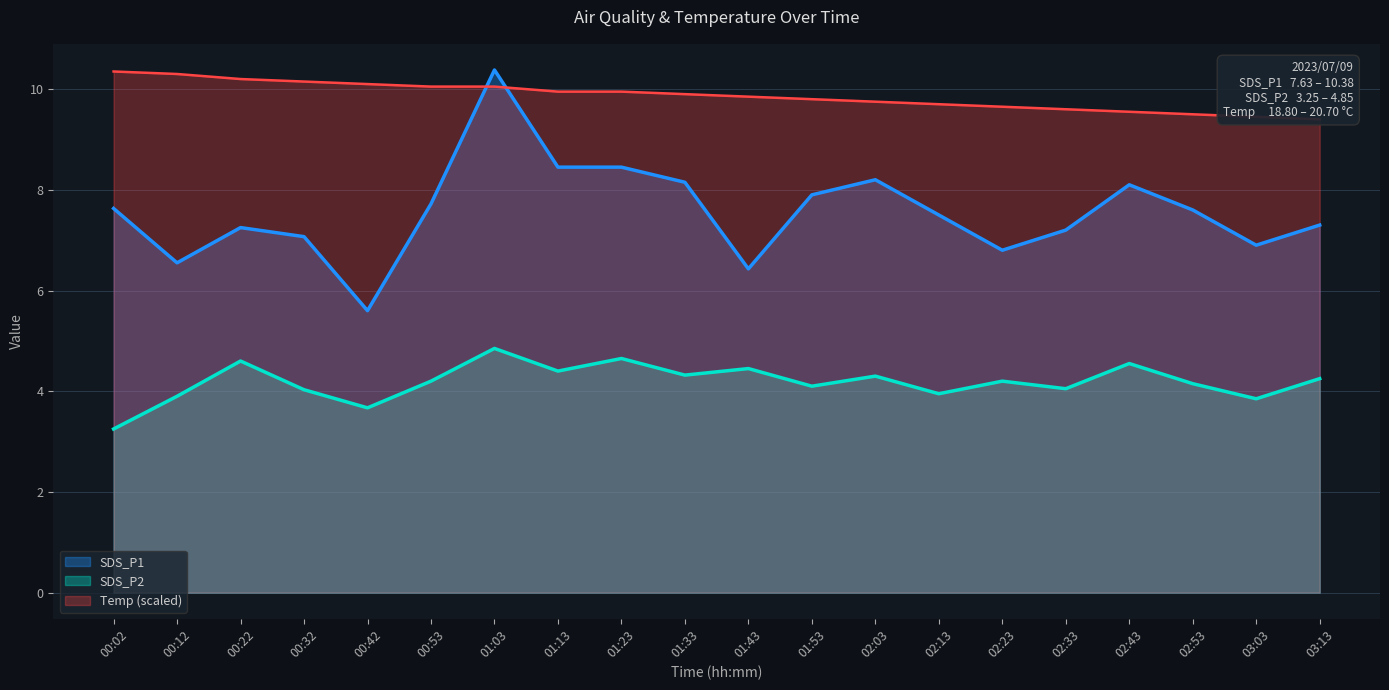

Reading right to left, what are all the values shown in this chart?

SDS_P1: 7.3	6.9	7.6	8.1	7.2	6.8	7.5	8.2	7.9	6.4	8.2	8.4	8.4	10.4	7.7	5.6	7.1	7.2	6.5	7.6
SDS_P2: 4.2	3.9	4.2	4.5	4.0	4.2	4.0	4.3	4.1	4.5	4.3	4.7	4.4	4.8	4.2	3.7	4.0	4.6	3.9	3.2
Temp: 9.4	9.4	9.5	9.6	9.6	9.7	9.7	9.8	9.8	9.8	9.9	9.9	9.9	10.1	10.1	10.1	10.2	10.2	10.3	10.3